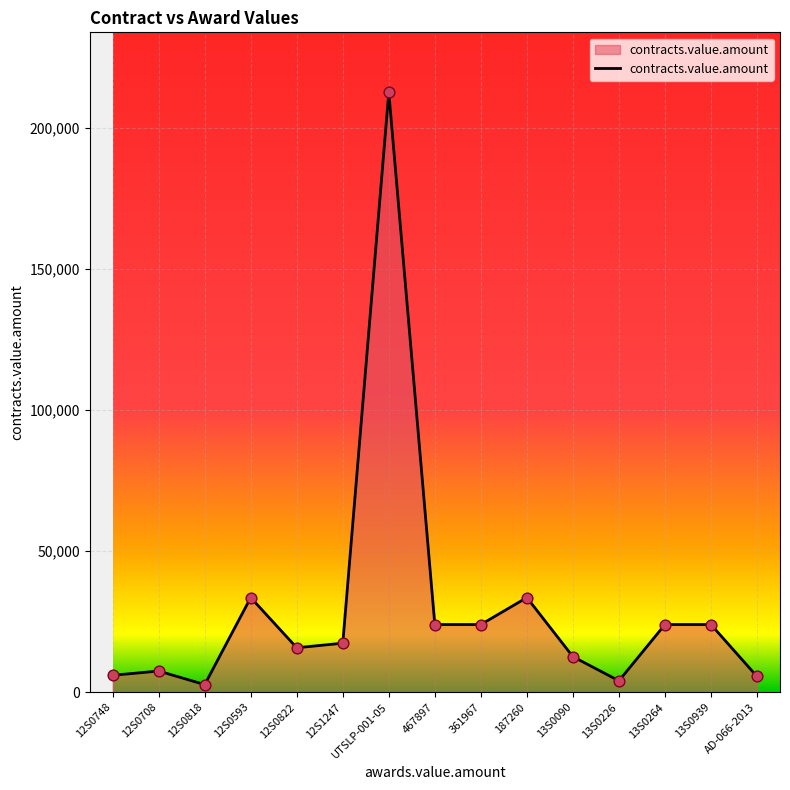

What is the change in value from UTSLP-001-05 to 361967?

-188644.8